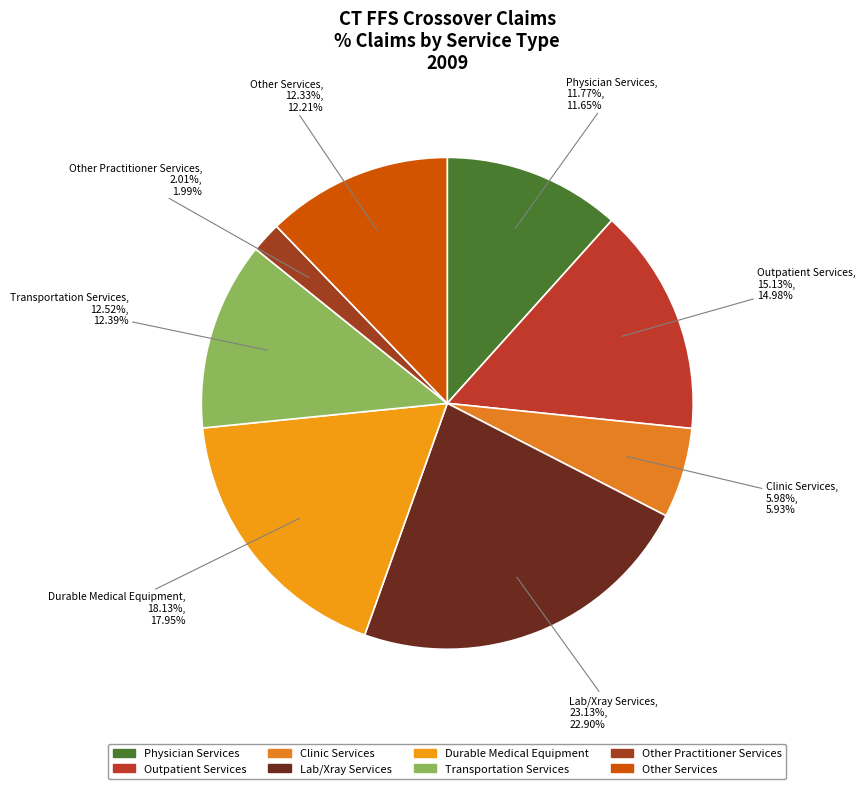

To the nearest percent, what is the average slice percentage?

12%